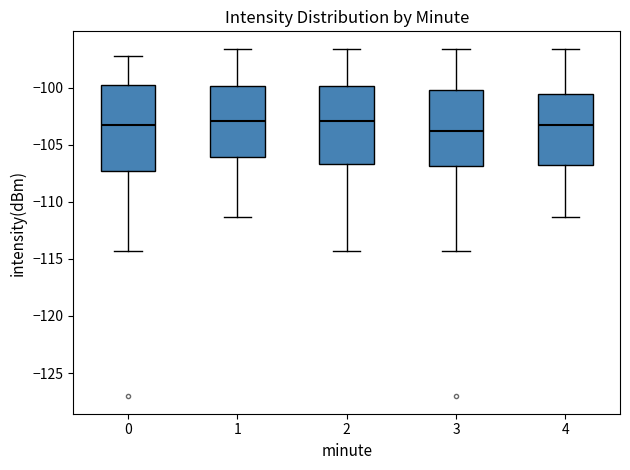

Which box has the lowest median line?

3